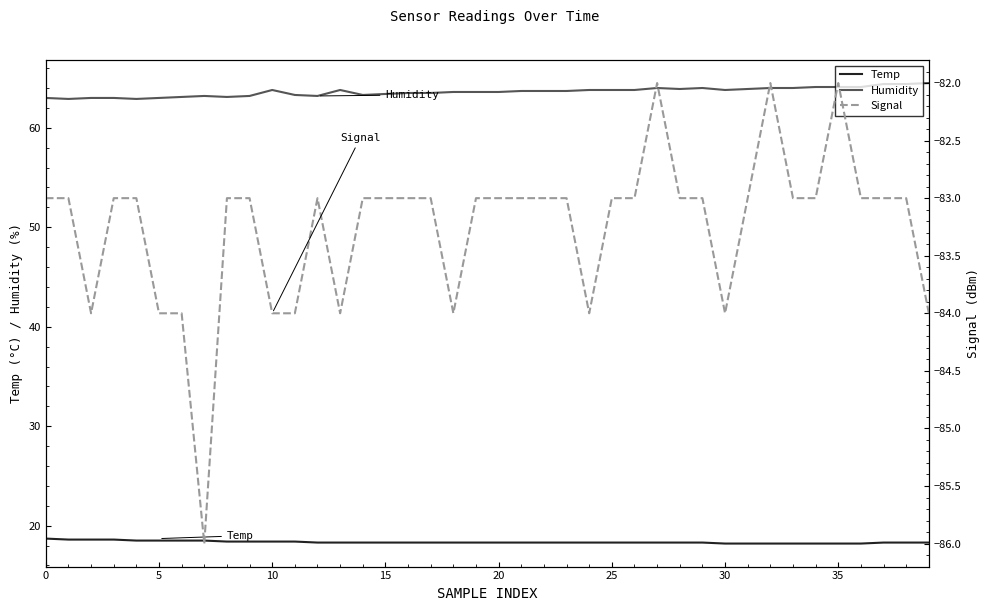

True or false: Temp has more than 1 points higher than both neighbors.

False